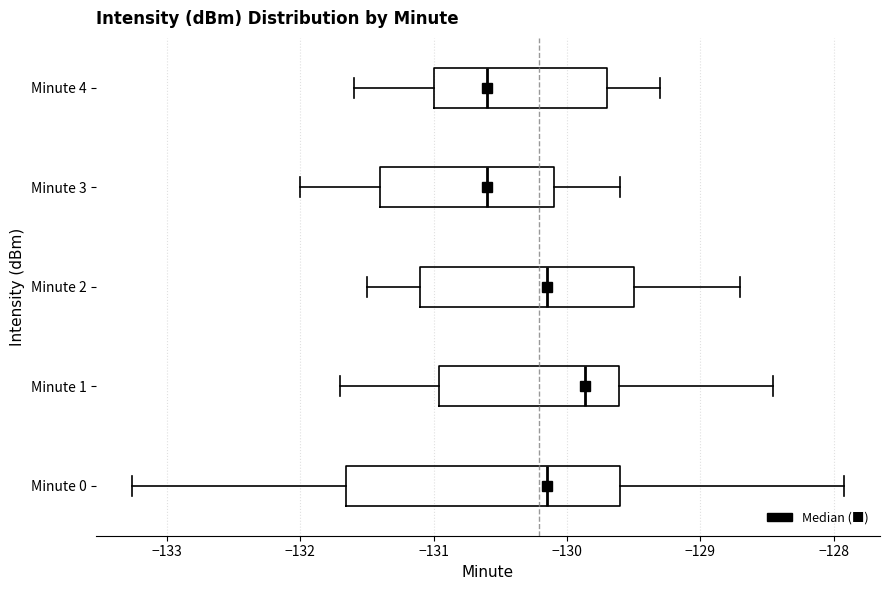

Which box has the furthest to the right median line?

Minute 1